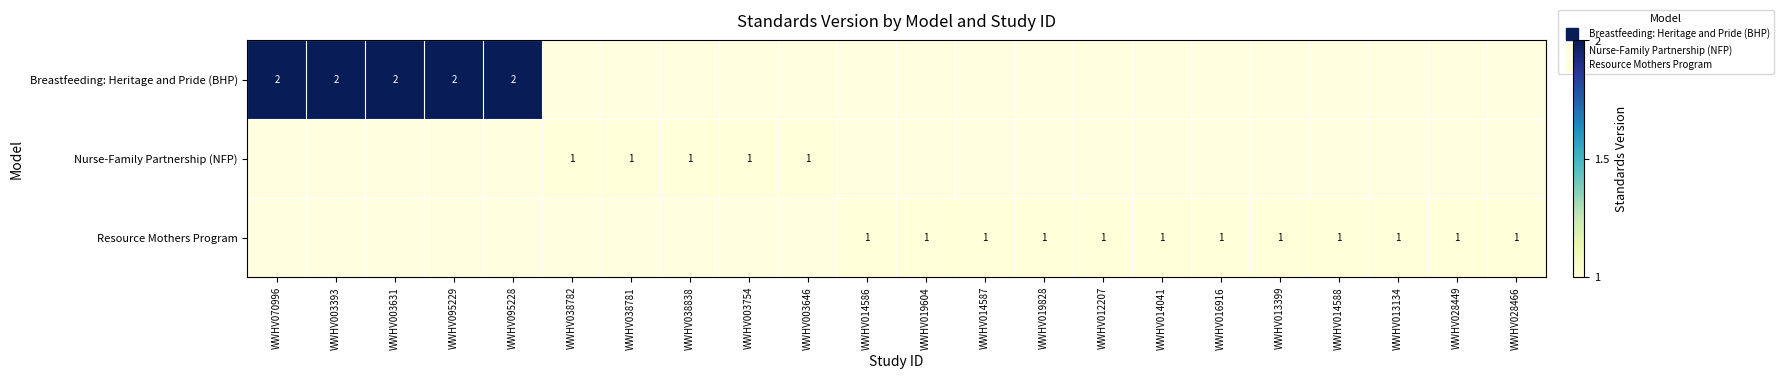

Is it true that Breastfeeding: Heritage and Pride (BHP) equals 0.9 at WWHV095229?

False